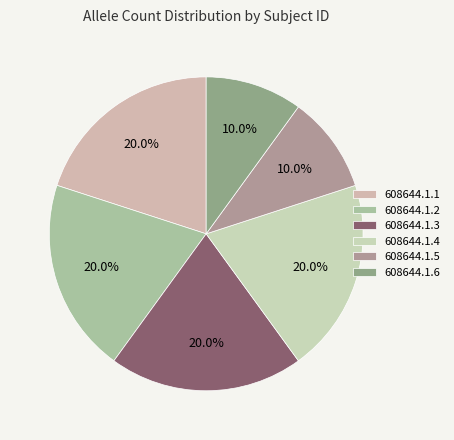

Which has a higher value, 608644.1.6 or 608644.1.4?

608644.1.4